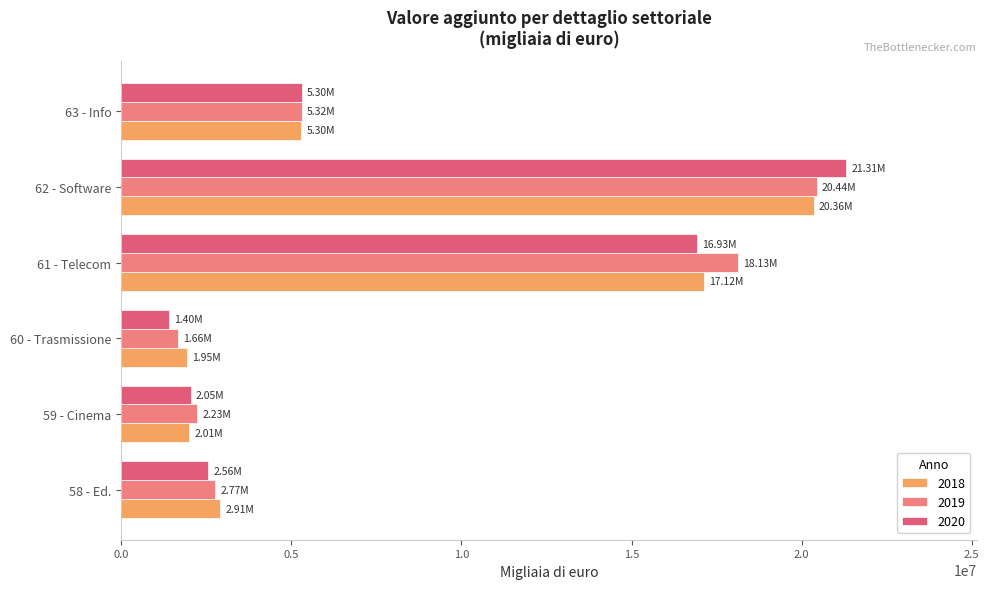

What are all the series names shown in the legend?

2018, 2019, 2020